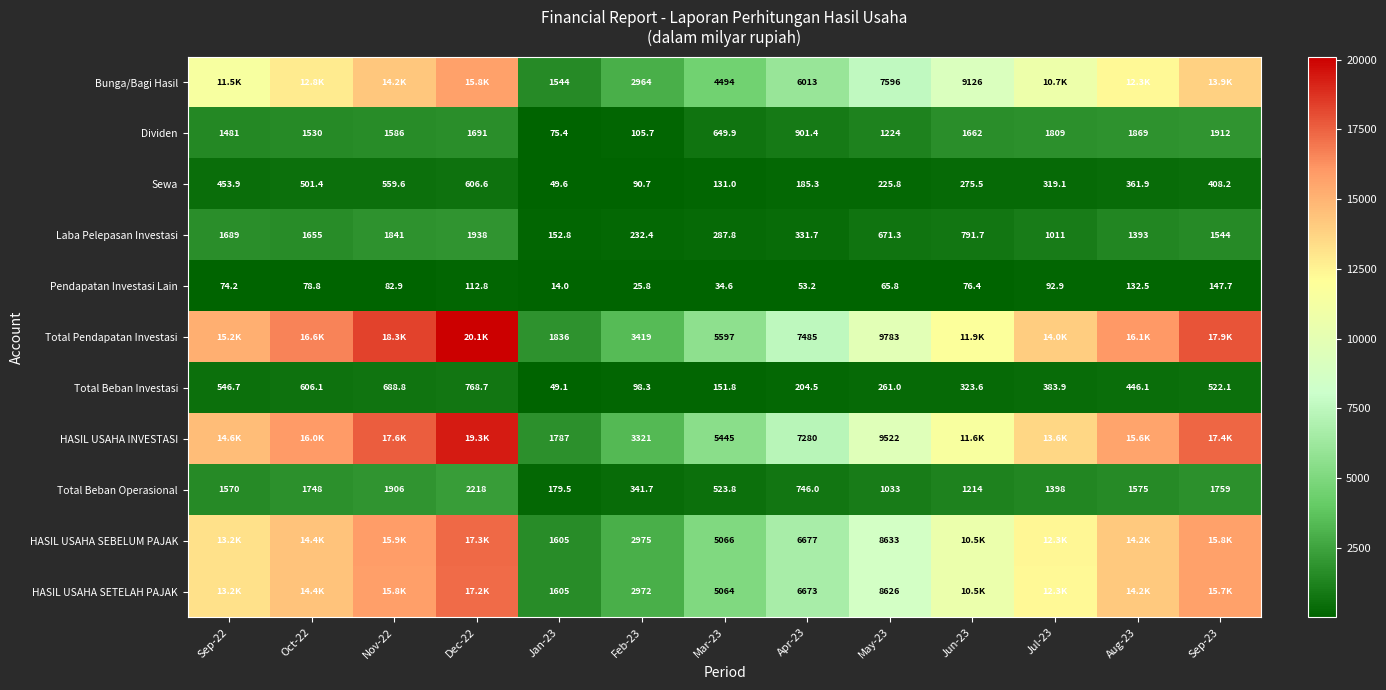

Between Apr-23 and May-23, which series saw the biggest shift?

Total Pendapatan Investasi